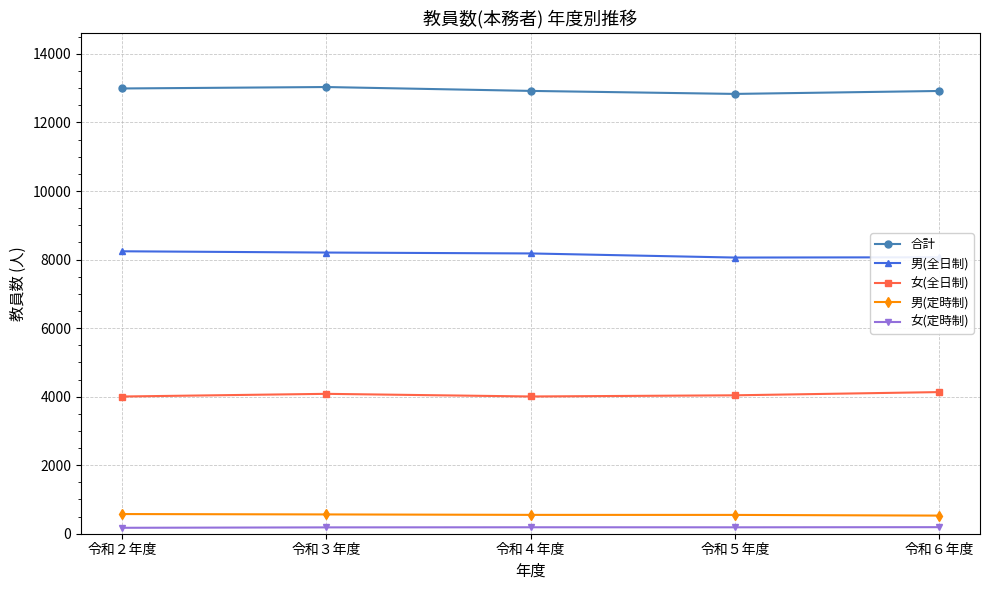

What is the label of the 4th point from the right?

令和３年度